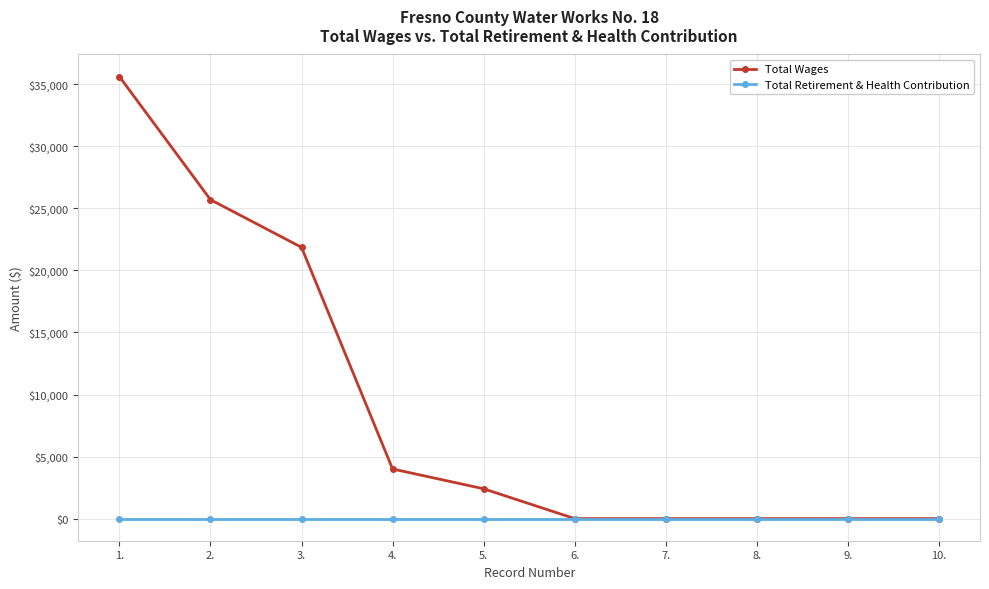

At which category is the sum across all series the highest?

1.